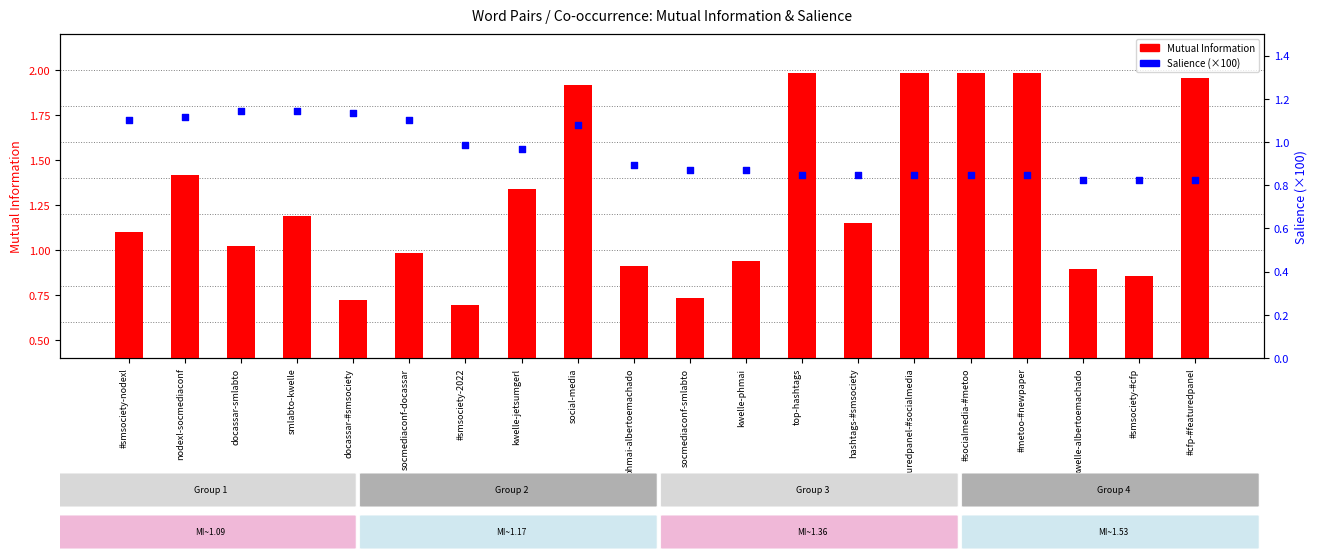

Which series contains the lowest Y value?

Mutual Information